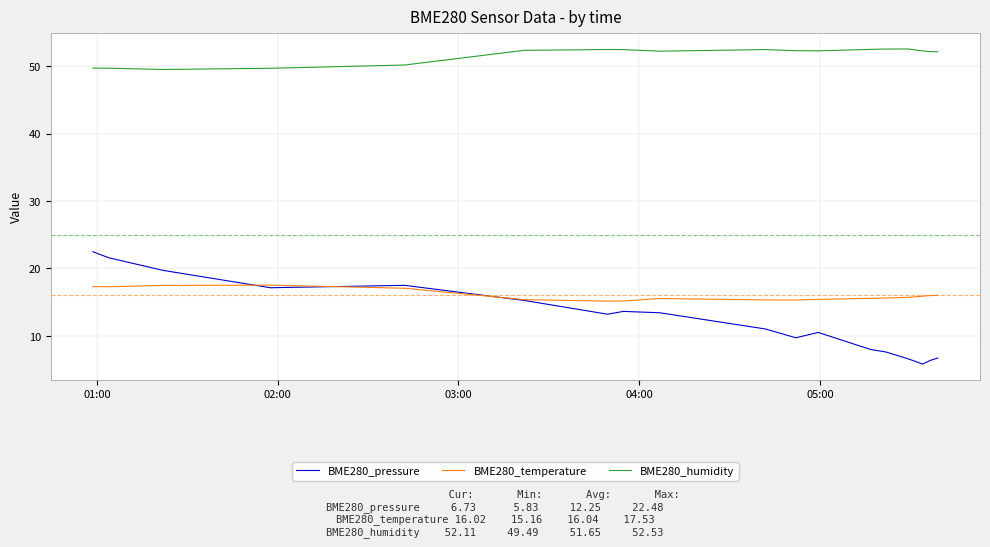

Which series has the largest total across all categories?

BME280_humidity